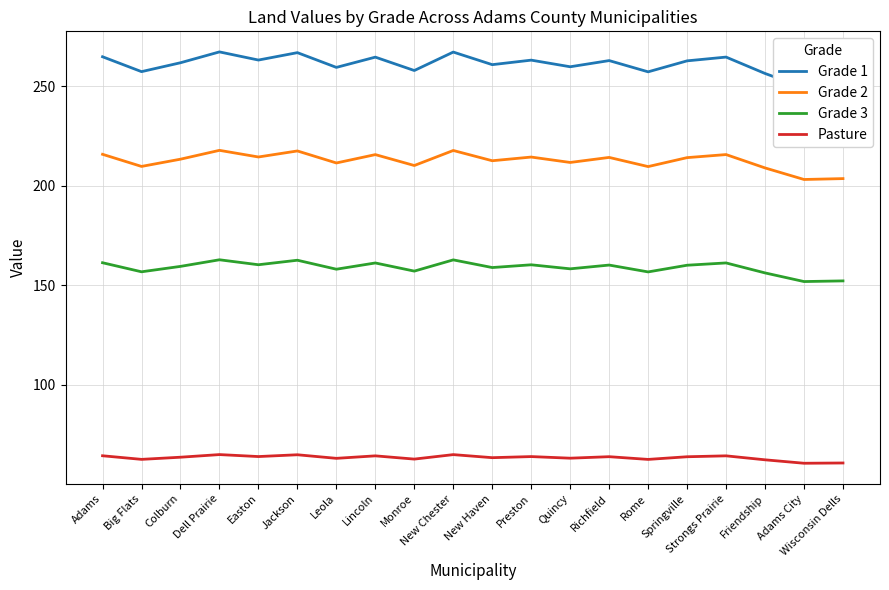

True or false: Grade 2 and Grade 1 intersect in this chart.

False